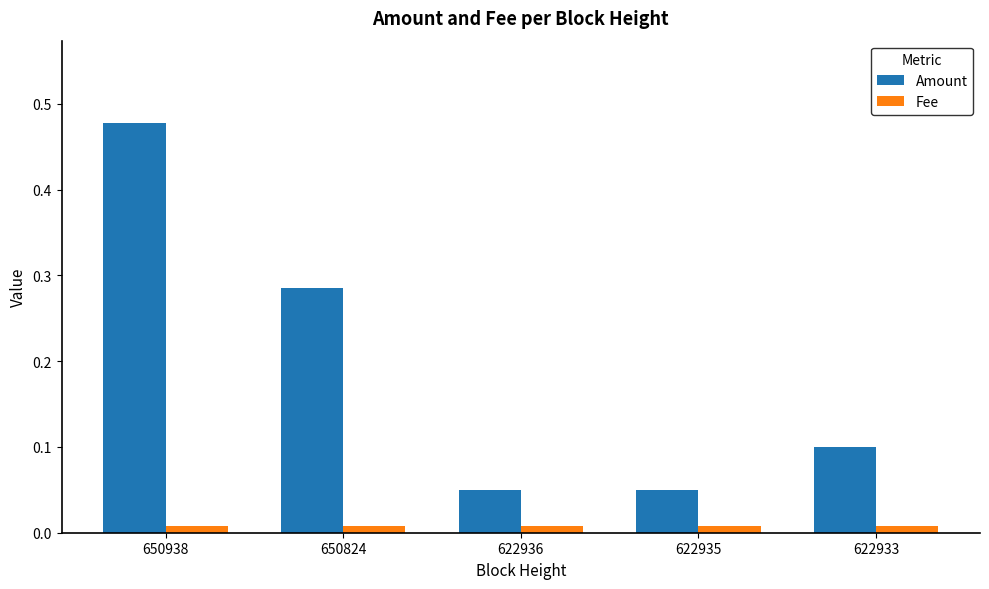

Count the Amount values in the range 0 to 1.

5